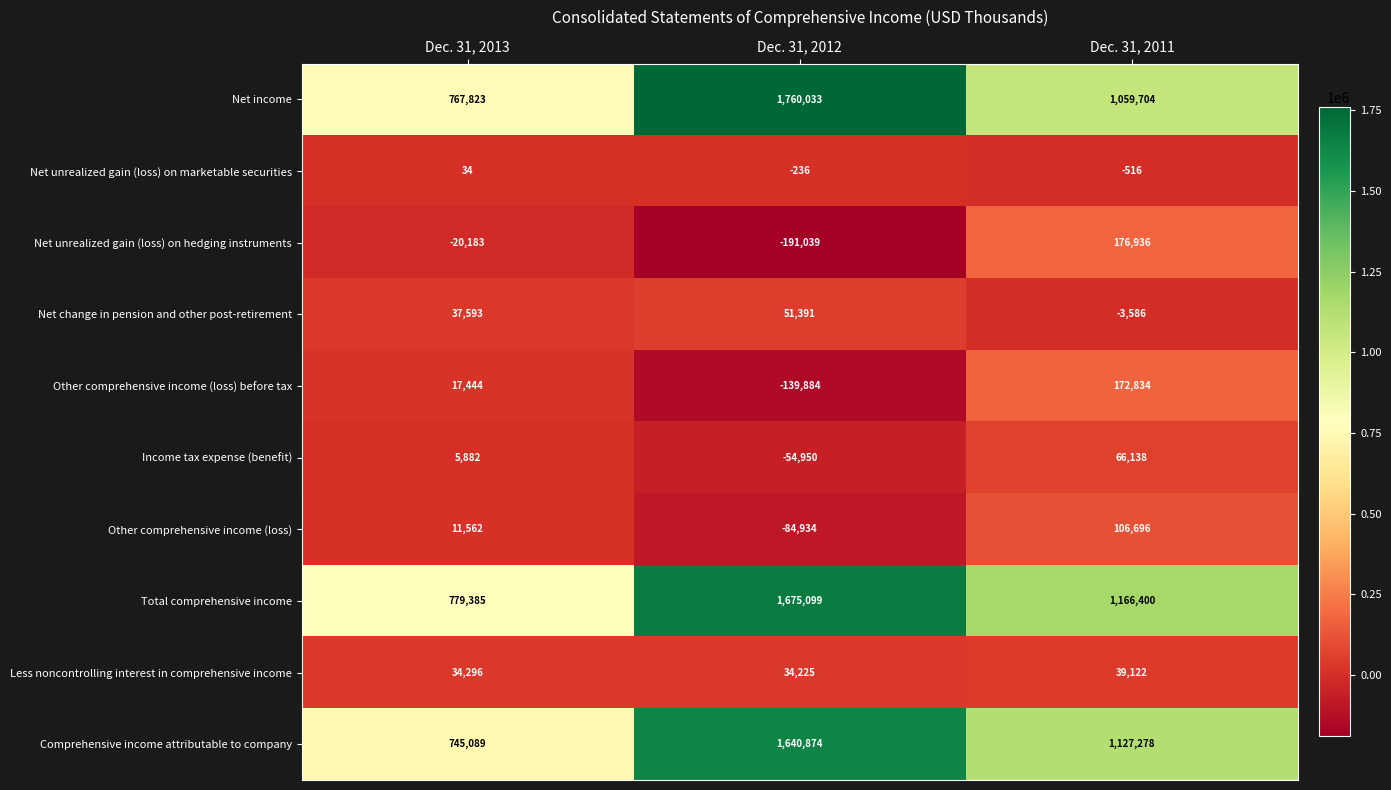

What is the spread (max minus min) of values at Dec. 31, 2012?

1951072